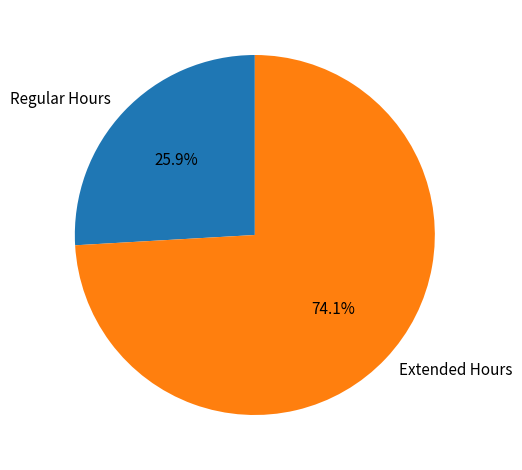

To the nearest percent, what is the average slice percentage?

50%